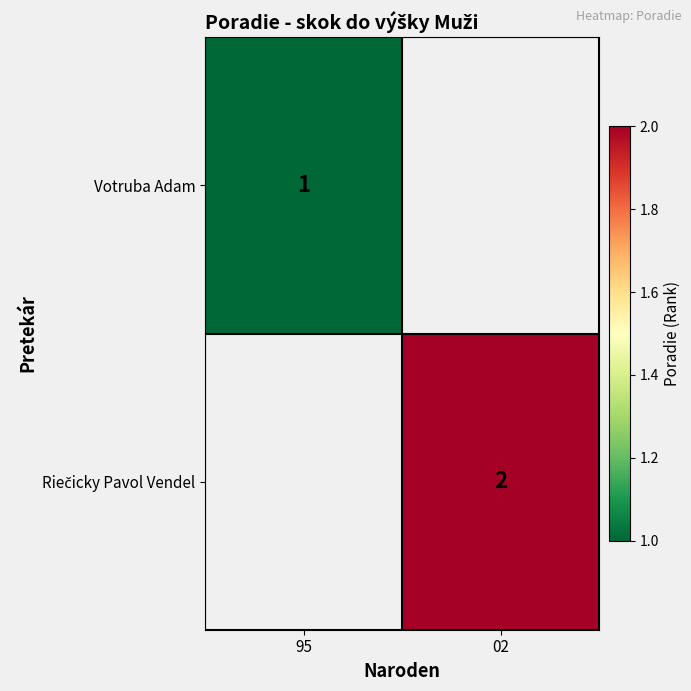

The Votruba Adam series shows 1 at 95. True or false?

True